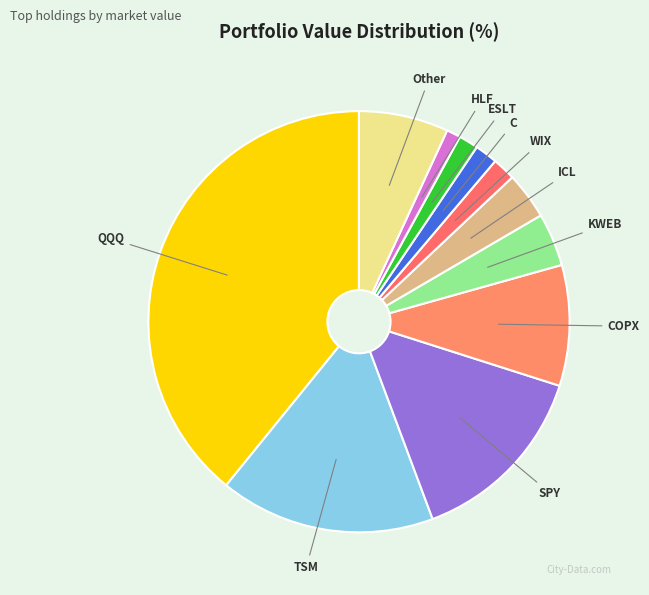

How many segments does this pie chart have?

11